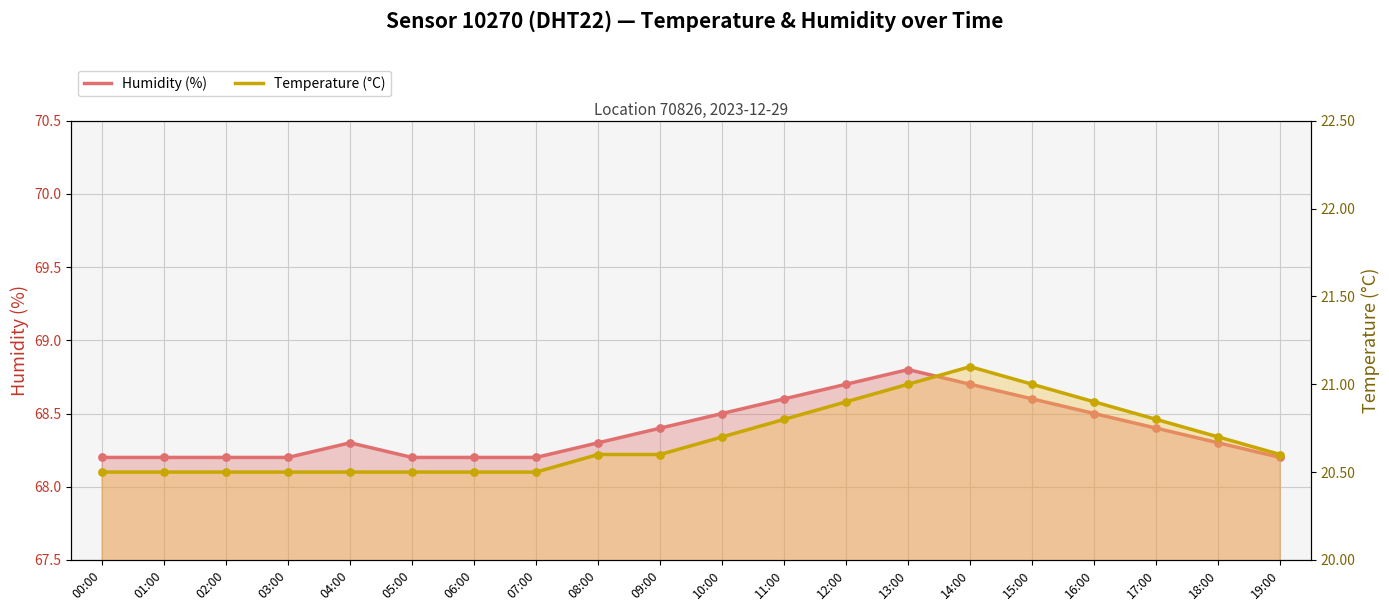

What is the total value across all series at 13:00?

89.8